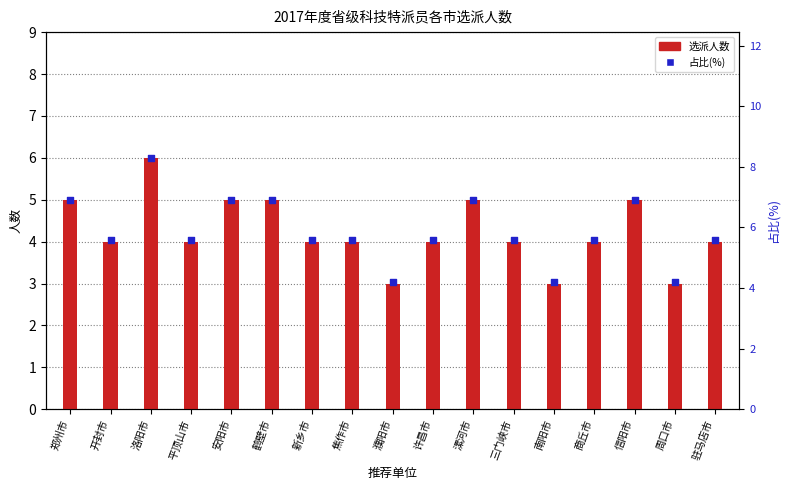

Is the value of 占比(%) at 洛阳市 greater than the value of 选派人数 at 信阳市?

Yes